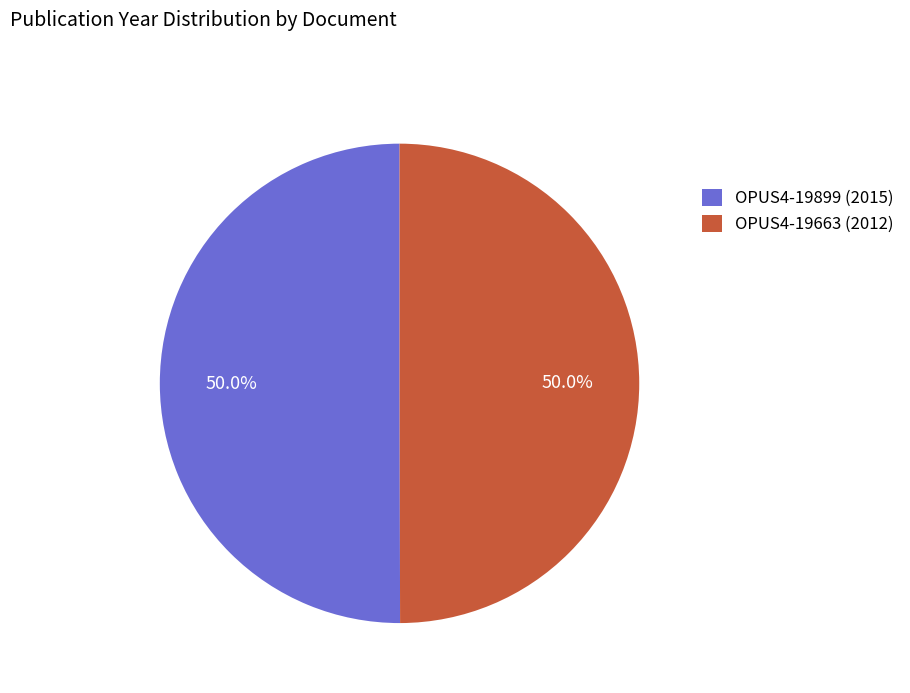

Approximately how many times larger is the value at OPUS4-19899 (2015) compared to OPUS4-19663 (2012)?

1.0